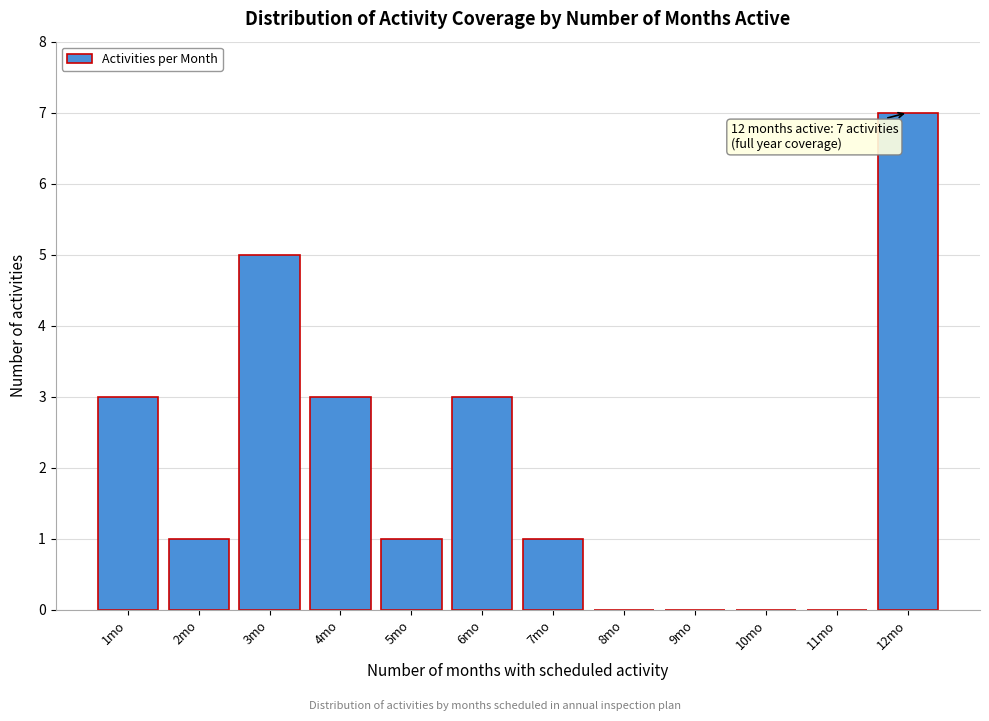

Which range on the x-axis has the tallest bar?

11.5 to 12.5